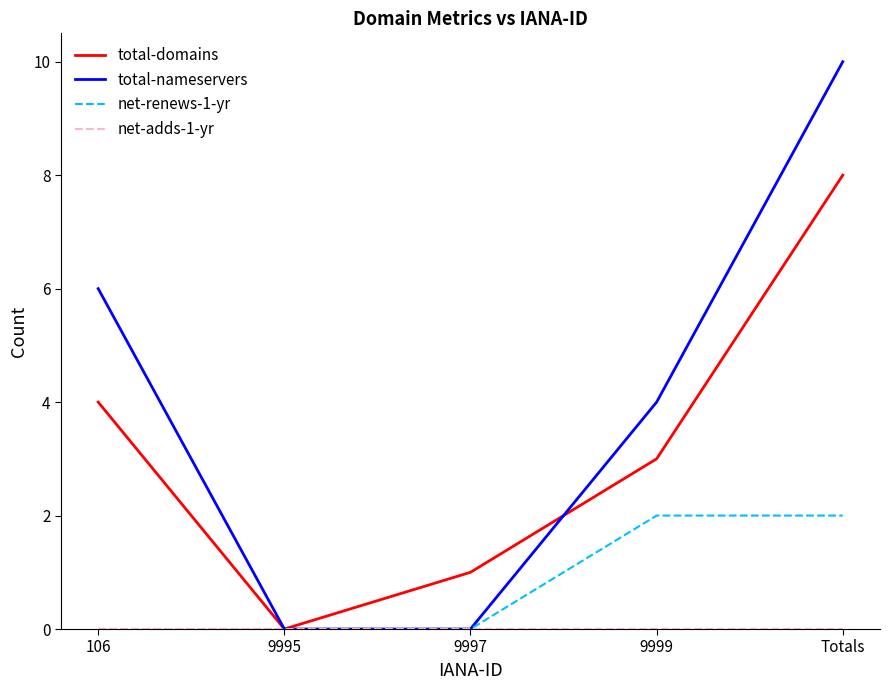

The value of total-nameservers at Totals is 10. True or false?

True